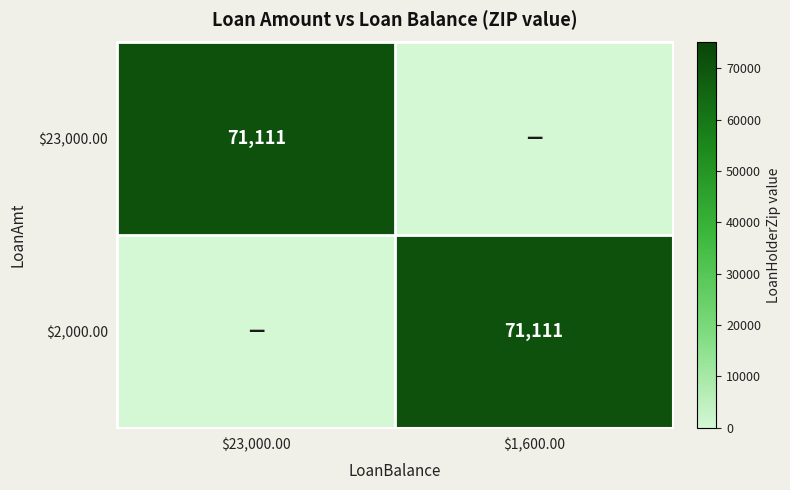

What is the spread (max minus min) of values at $23,000.00?

71111